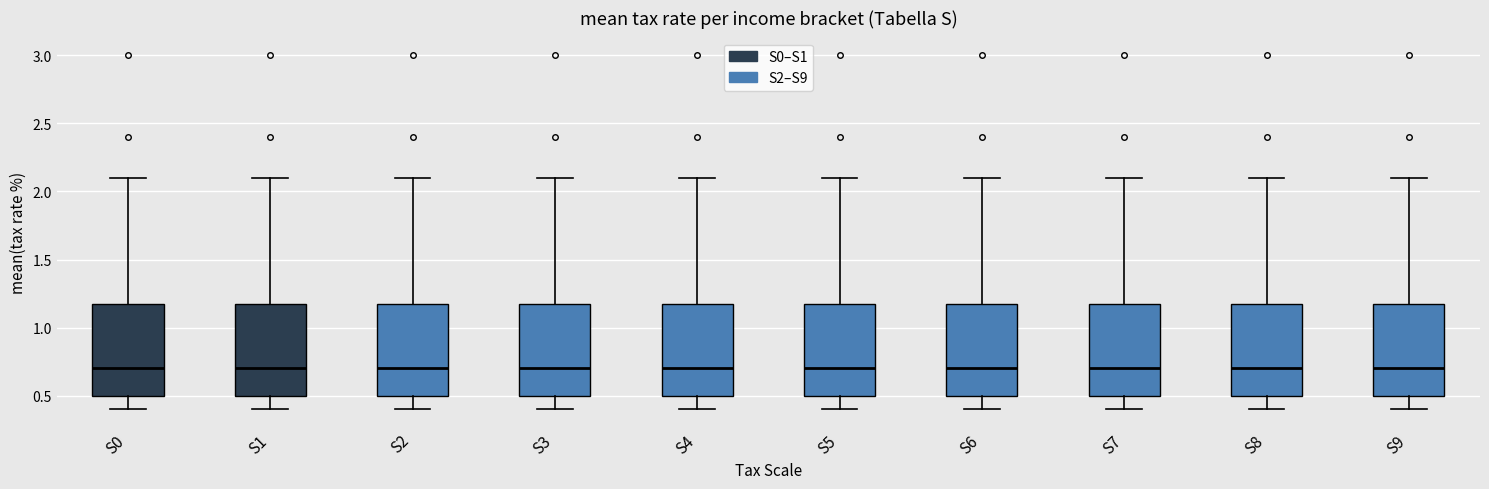

Reading left to right, transcribe this box plot: for each box, give where its median line is, the range the box spans, and where its two whiskers end, as read against the y-axis. The values are not printed on the chart, so give them approximately, as read against the axis.

S0: median 0.7, box 0.5 to 1.2, whiskers 0.4 to 2.1
S1: median 0.7, box 0.5 to 1.2, whiskers 0.4 to 2.1
S2: median 0.7, box 0.5 to 1.2, whiskers 0.4 to 2.1
S3: median 0.7, box 0.5 to 1.2, whiskers 0.4 to 2.1
S4: median 0.7, box 0.5 to 1.2, whiskers 0.4 to 2.1
S5: median 0.7, box 0.5 to 1.2, whiskers 0.4 to 2.1
S6: median 0.7, box 0.5 to 1.2, whiskers 0.4 to 2.1
S7: median 0.7, box 0.5 to 1.2, whiskers 0.4 to 2.1
S8: median 0.7, box 0.5 to 1.2, whiskers 0.4 to 2.1
S9: median 0.7, box 0.5 to 1.2, whiskers 0.4 to 2.1